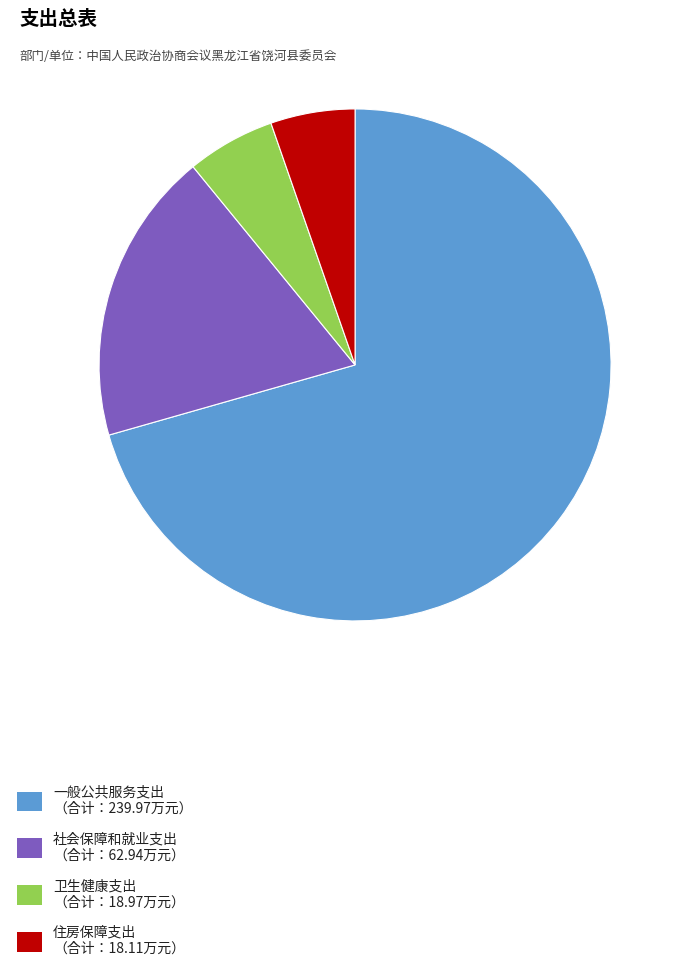

True or false: 一般公共服务支出 （合计：239.97万元） accounts for 71% of the total.

True